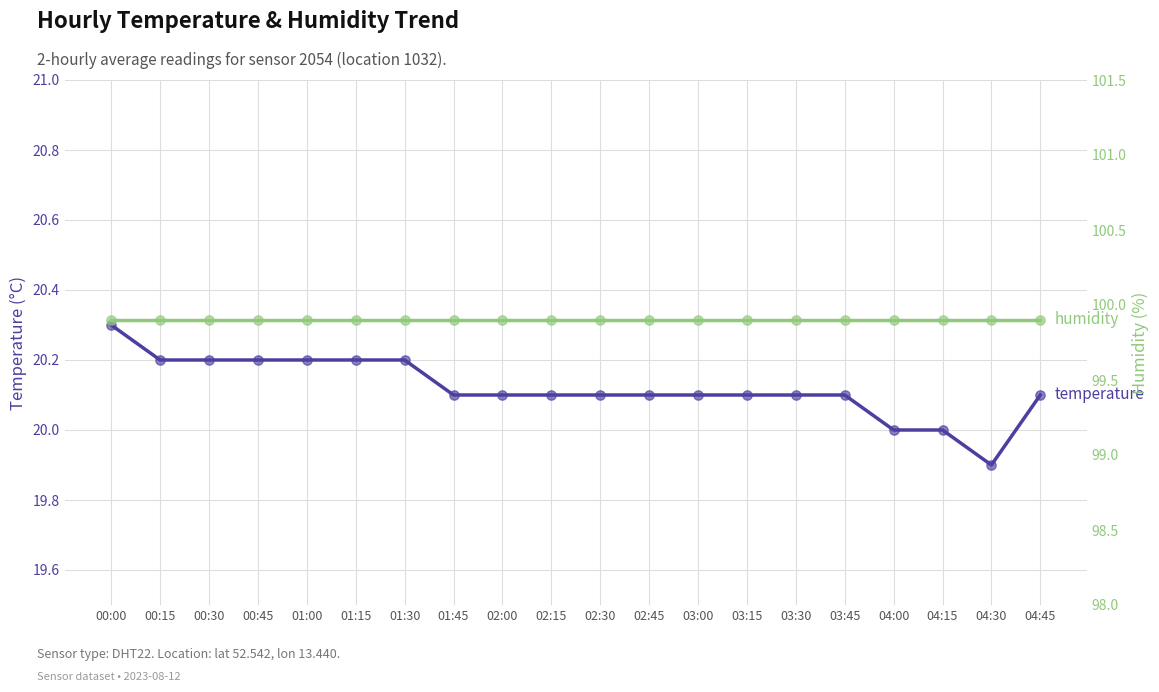

Which series contains the lowest Y value?

temperature